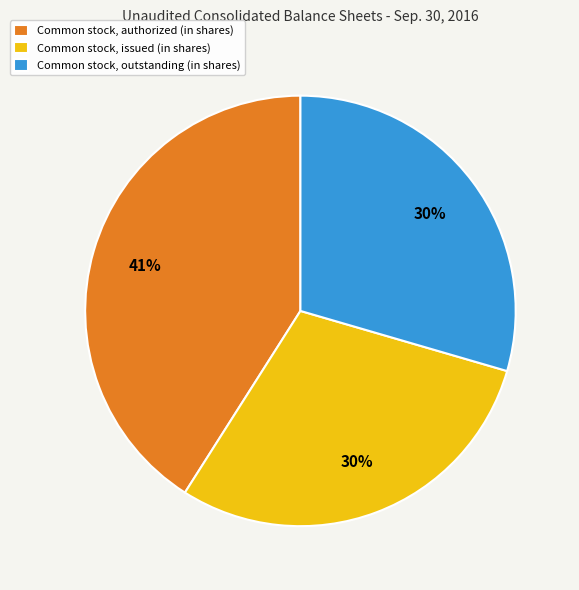

How many segments does this pie chart have?

3